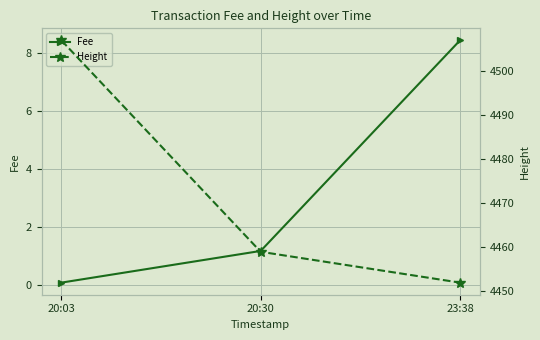

Between 20:03 and 23:38, which series saw the biggest shift?

Height